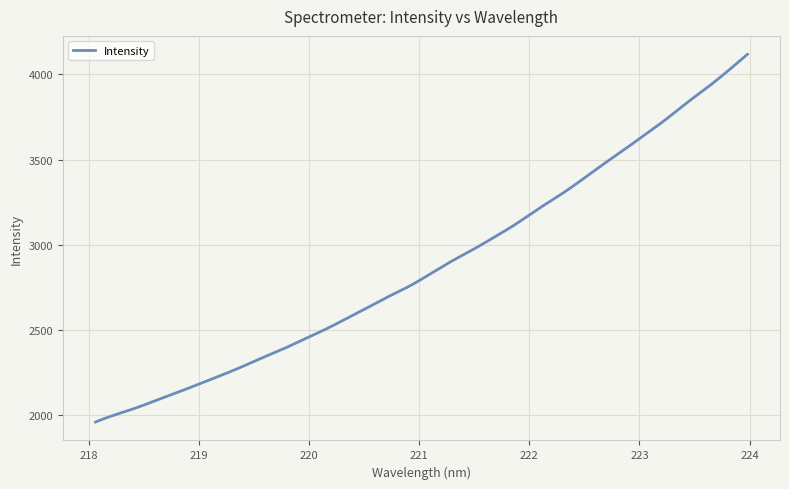

What is the greatest value displayed?

4118.5